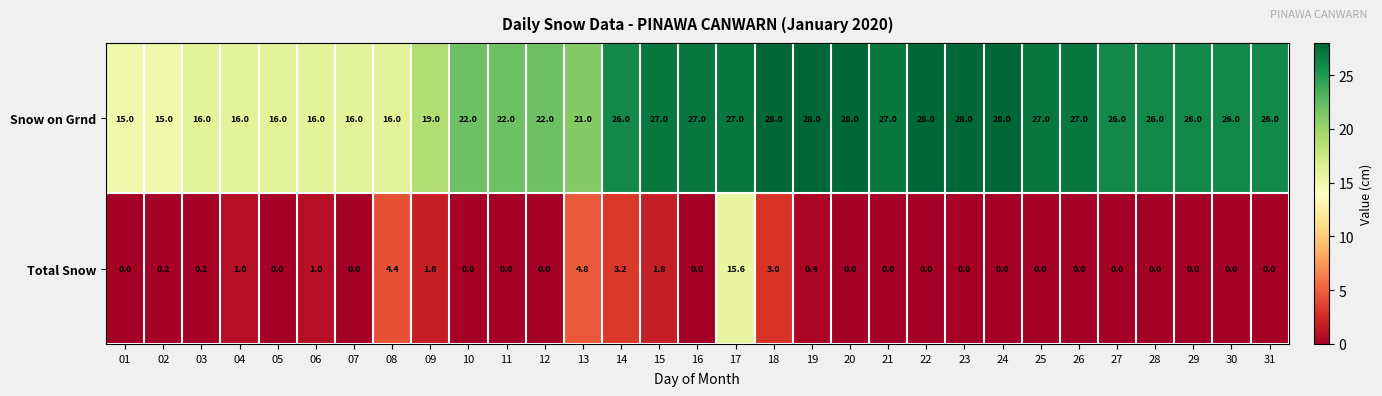

The Total Snow series shows 8.9 at 28. True or false?

False